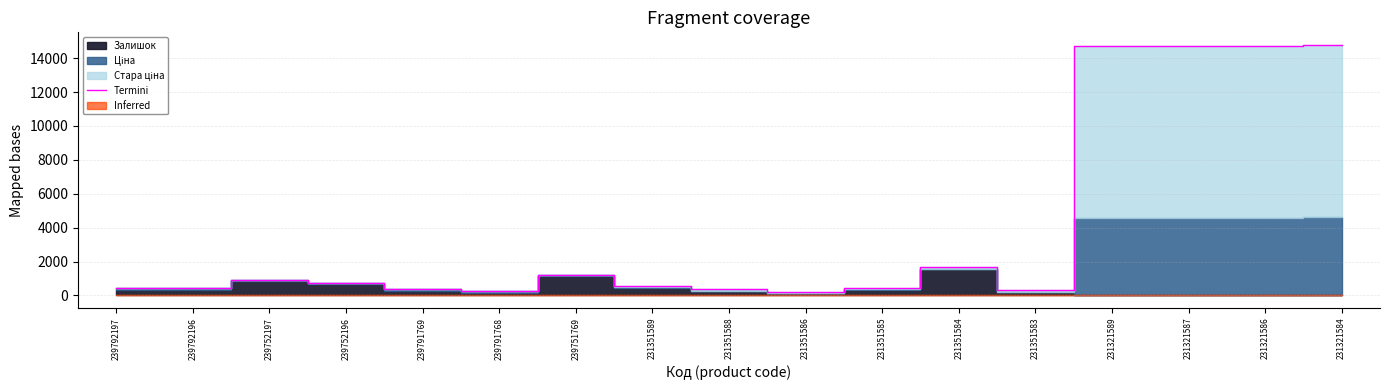

Does the chart have visible grid lines?

Yes